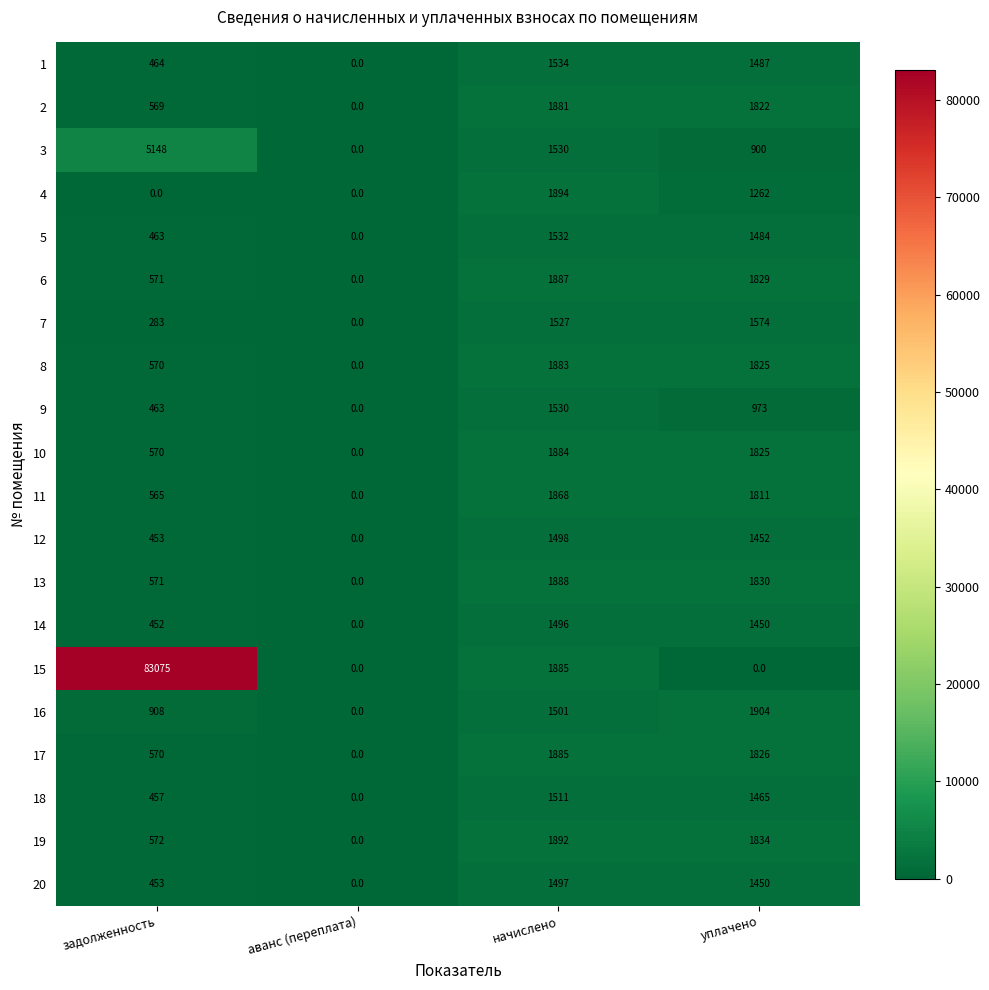

Is the value of 2 at уплачено greater than the value of 14 at аванс (переплата)?

Yes